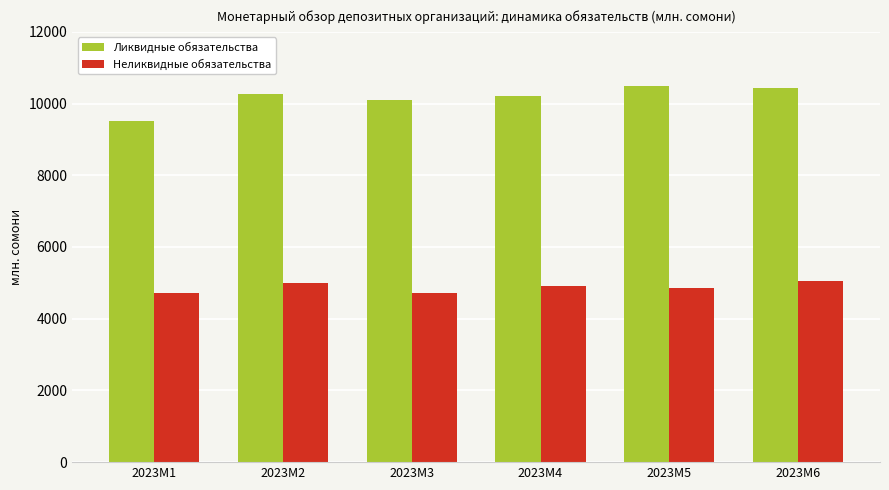

Rank the series by their maximum value, from lowest to highest.

Неликвидные обязательства, Ликвидные обязательства